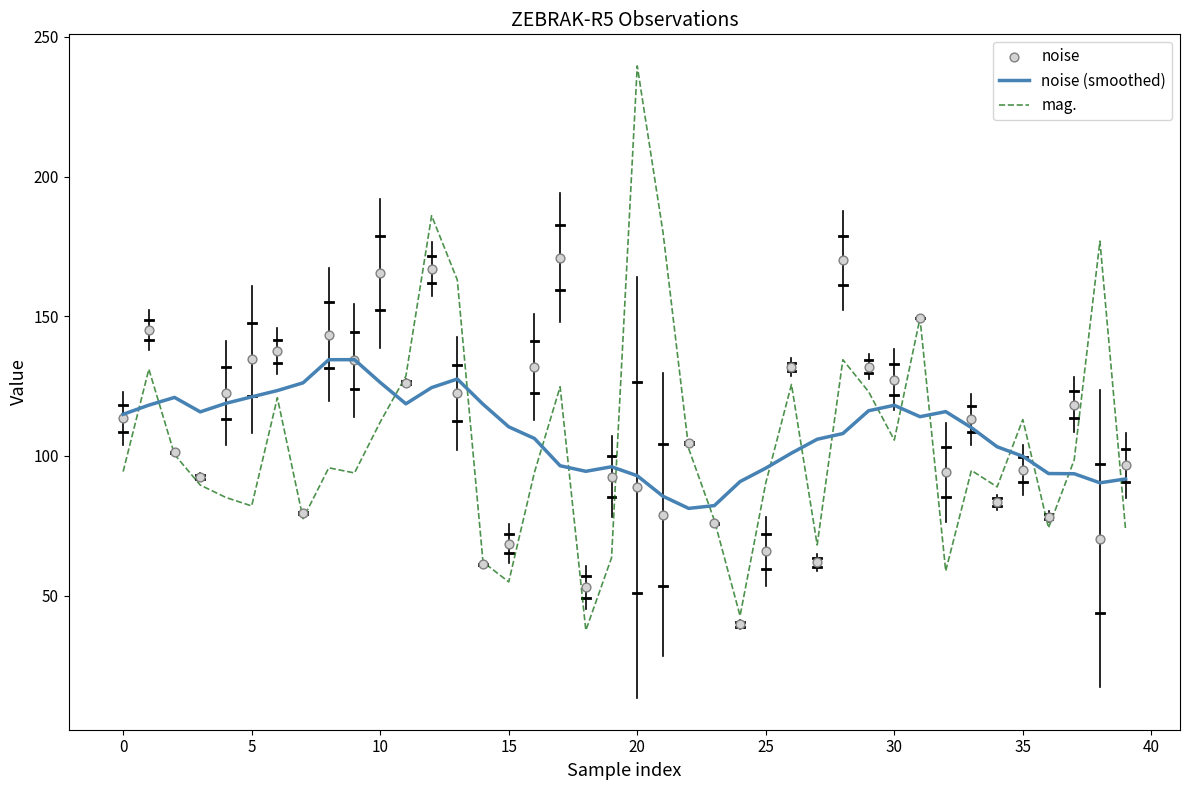

What is the total value across all series at 34?

275.6